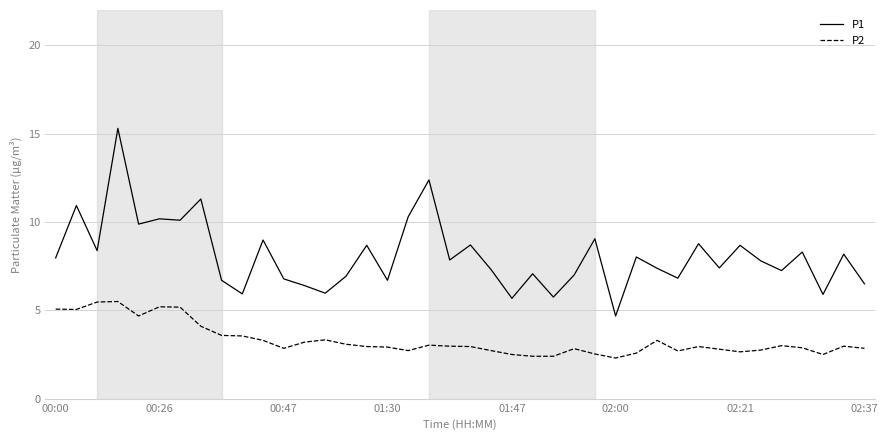

What is the lowest value of the P1 series?

4.7